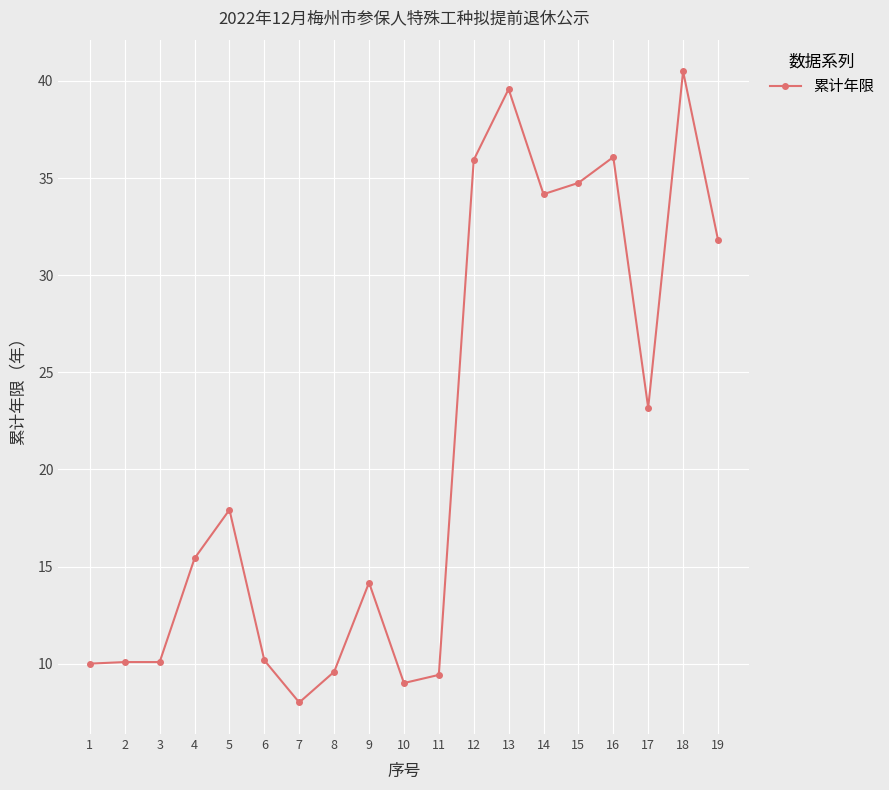

How many values exceed 15?

10